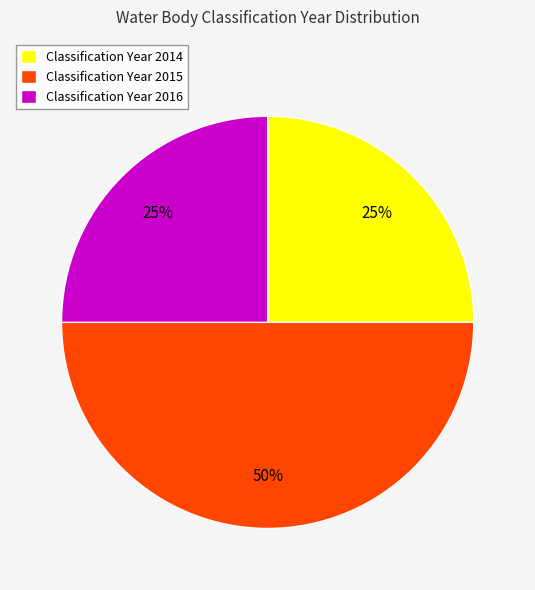

To the nearest percent, what portion does Classification Year 2015 represent?

50%